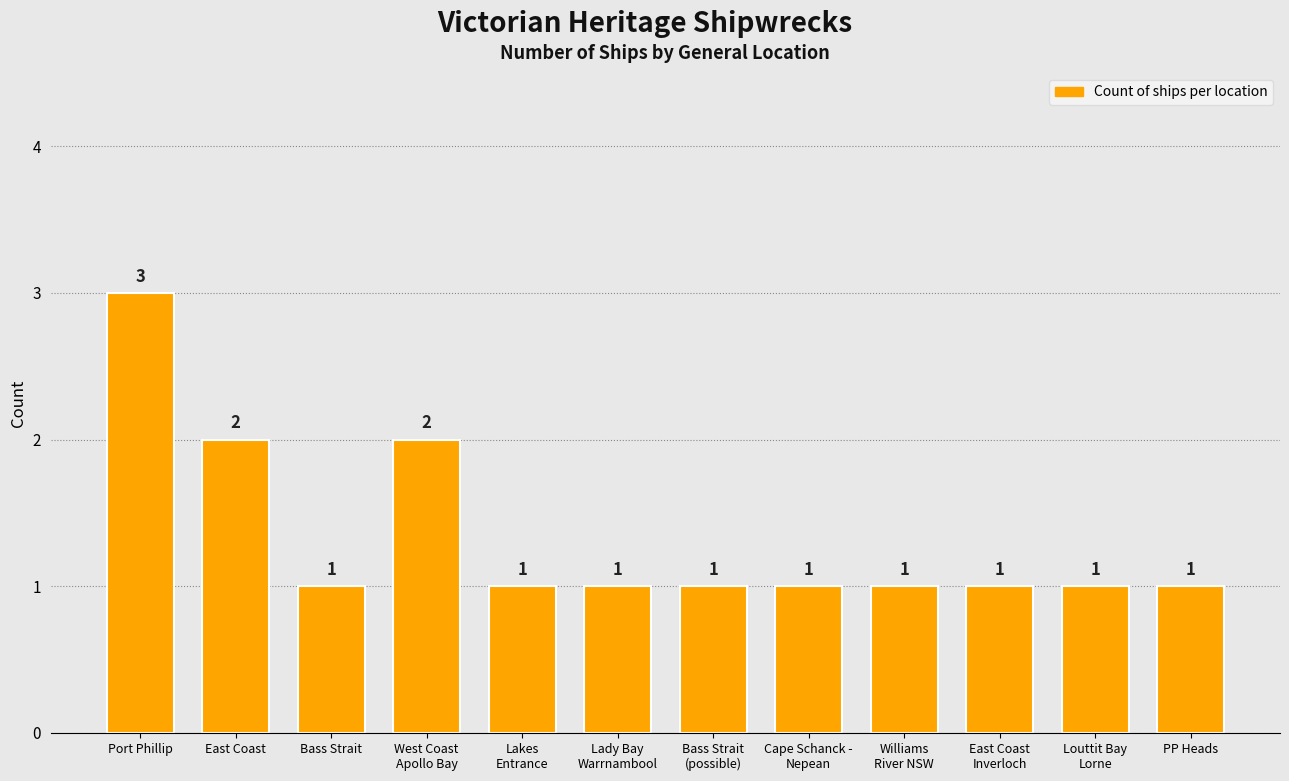

Count the values in the range 1 to 2.

11